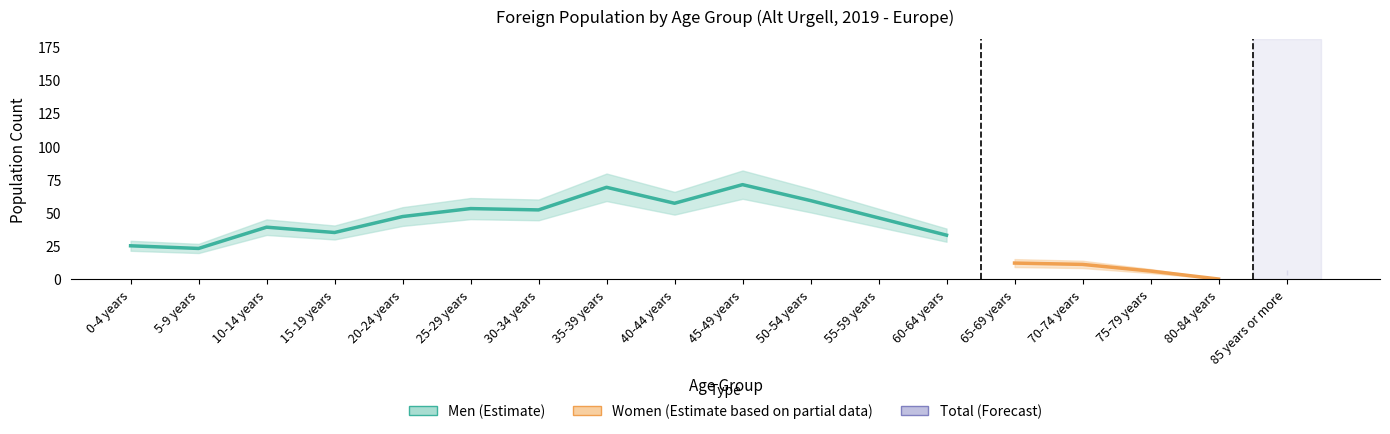

Is it true that Women equals 12 at 65-69 years?

True